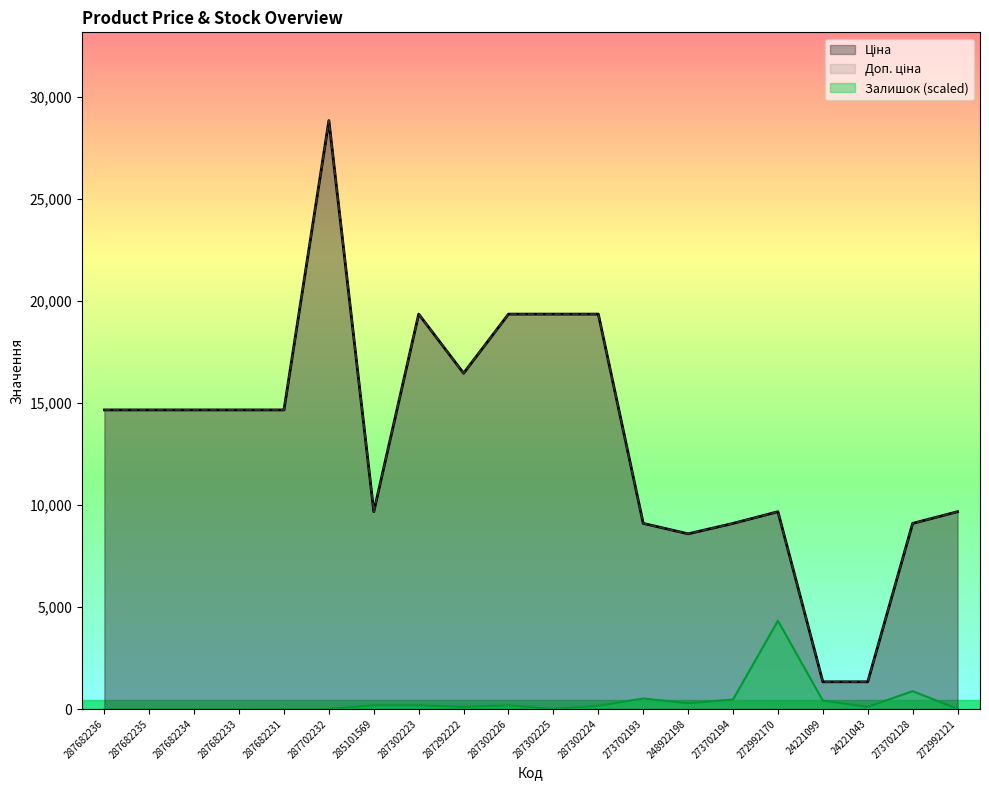

How many interior local peaks does the Доп. ціна series have?

3